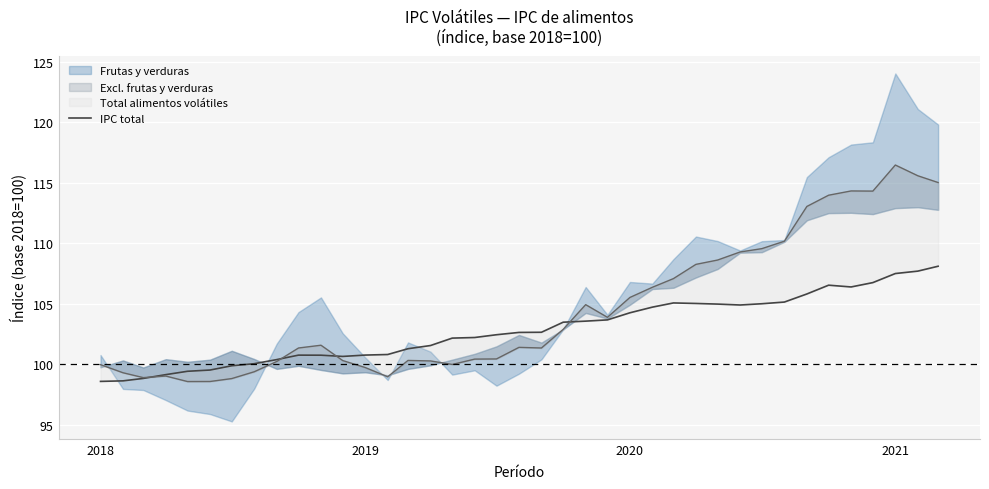

True or false: there are more than 0 points higher than both neighbors.

True